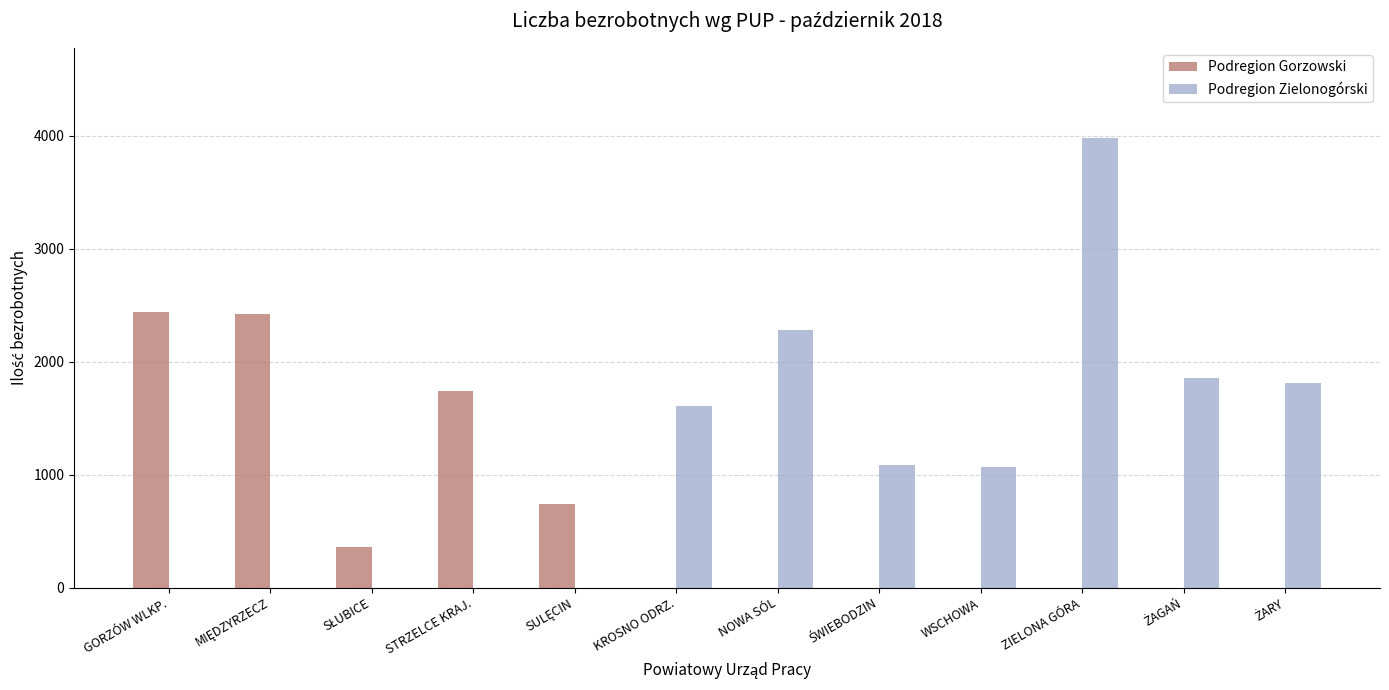

How many series are shown in this chart?

2